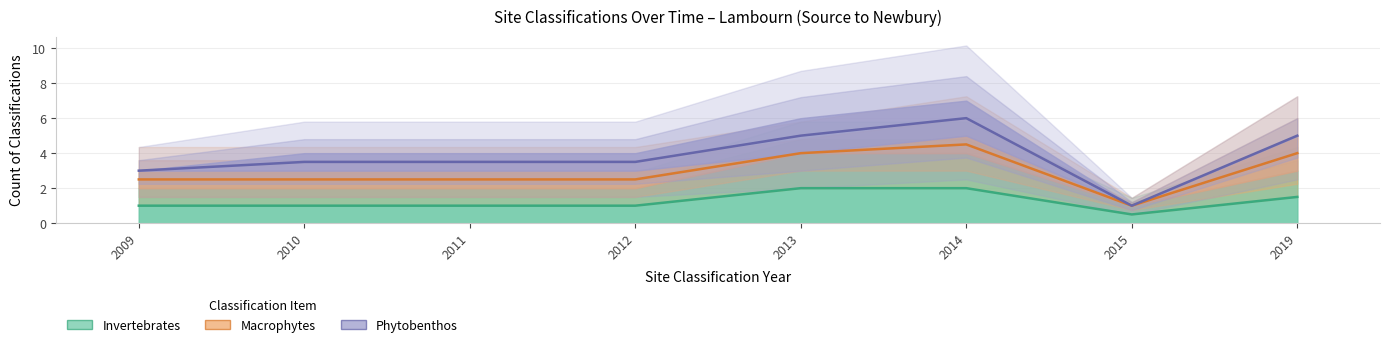

True or false: Macrophytes and Invertebrates intersect in this chart.

False